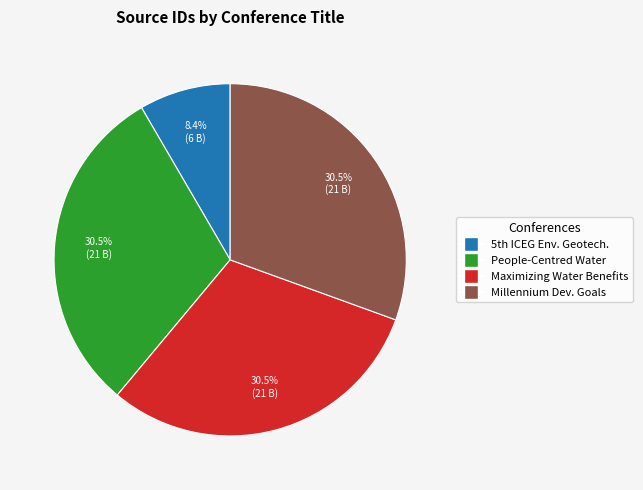

Does any single category account for the majority?

No